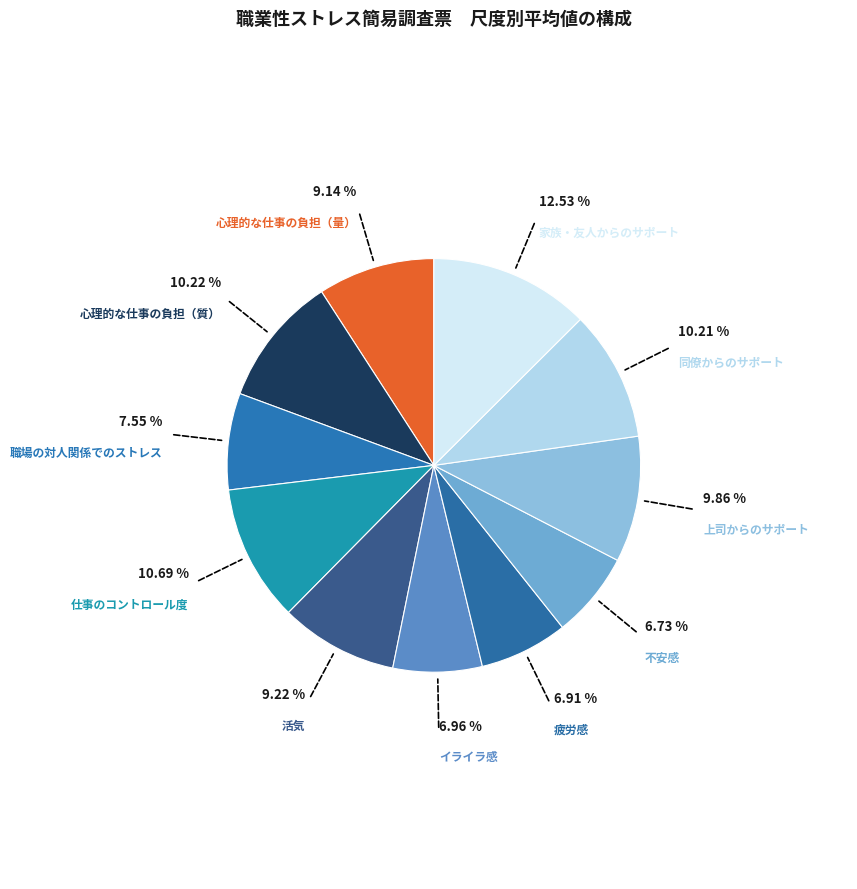

Count the number of slices in the pie.

11